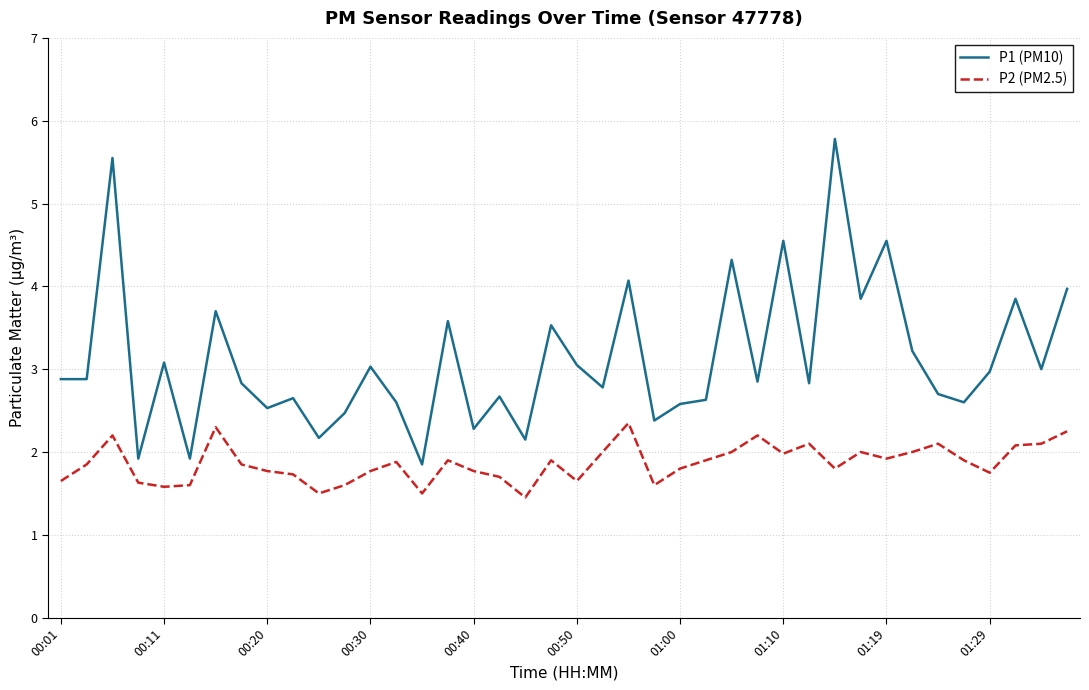

What are all the series names shown in the legend?

P1 (PM10), P2 (PM2.5)